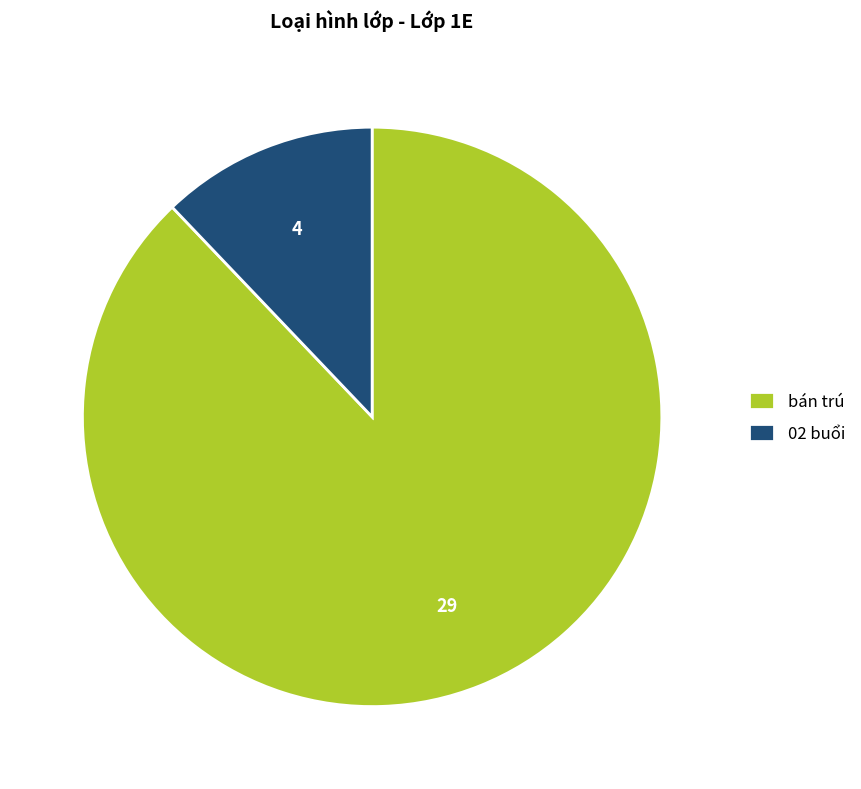

Which has a higher value, bán trú or 02 buổi?

bán trú